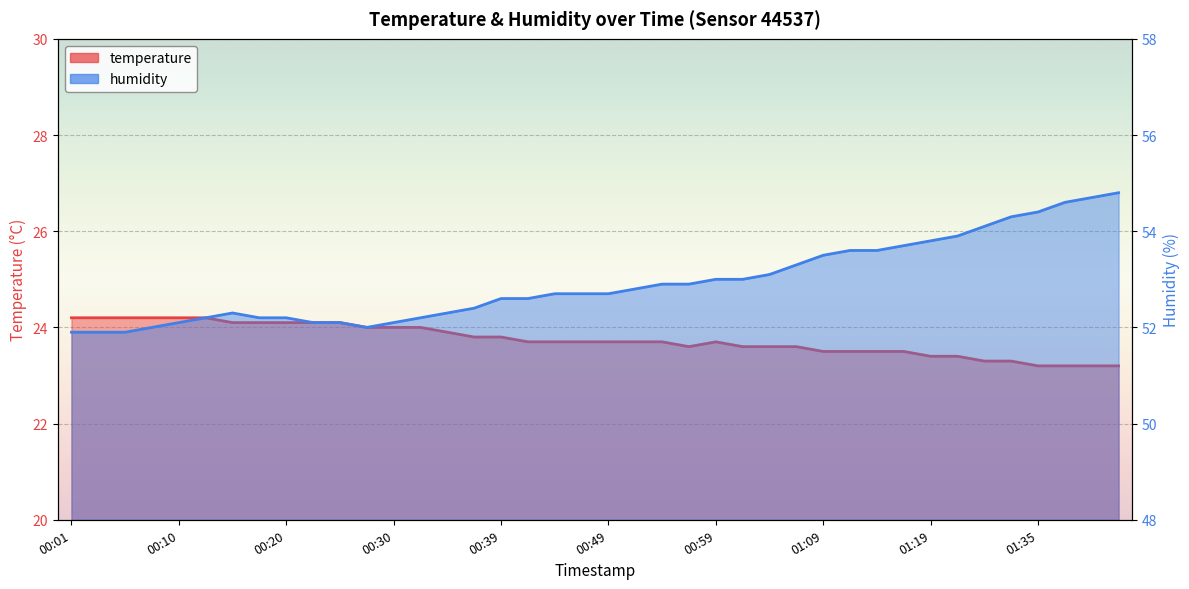

Rank the categories by temperature value from highest to lowest.

00:01, 00:03, 00:05, 00:08, 00:10, 00:13, 00:15, 00:18, 00:20, 00:22, 00:25, 00:27, 00:30, 00:32, 00:35, 00:37, 00:39, 00:42, 00:44, 00:47, 00:49, 00:52, 00:54, 00:59, 00:57, 01:02, 01:04, 01:07, 01:09, 01:12, 01:14, 01:17, 01:19, 01:22, 01:27, 01:33, 01:35, 01:38, 01:40, 01:43